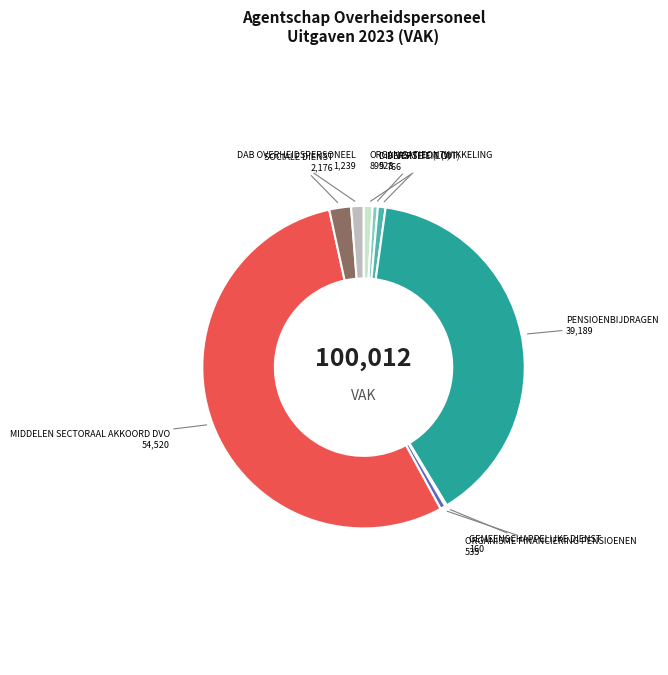

Is there a majority slice in this chart?

Yes